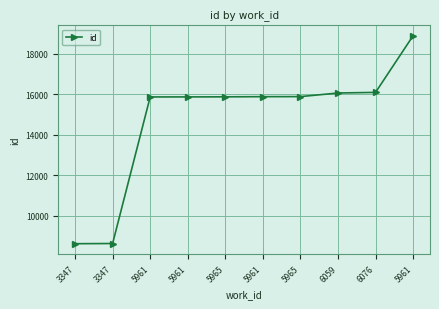

Reading left to right, list all the values displayed in this chart.

3347=8620	3347=8629	5961=15860	5961=15862	5965=15866	5961=15874	5965=15877	6059=16054	6076=16085	5961=18880